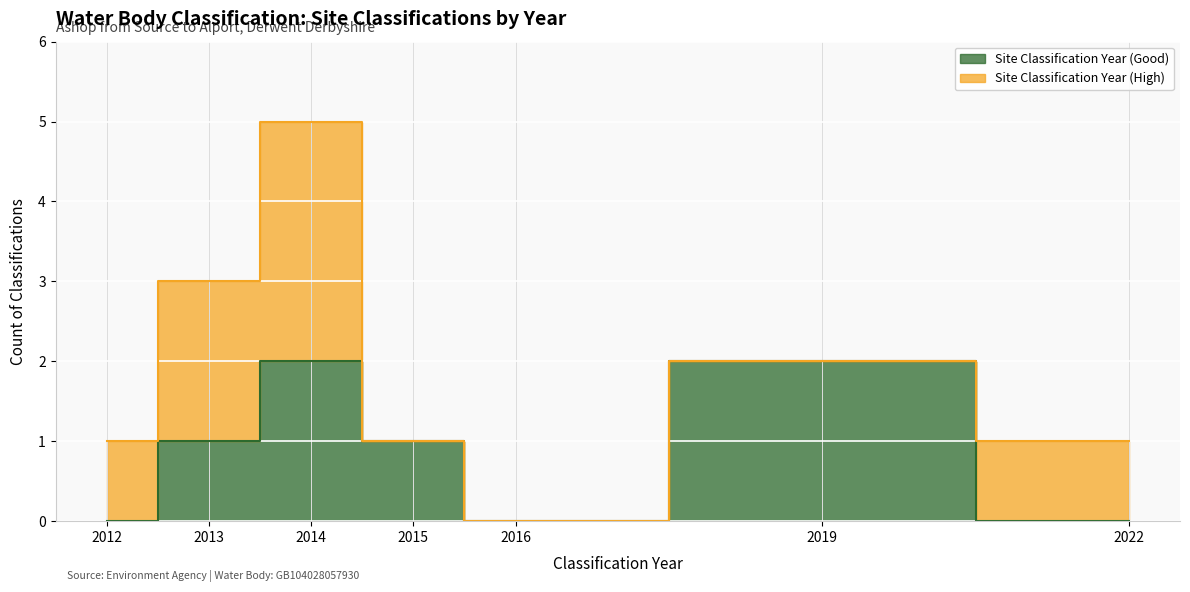

How many data points does each series have?

7